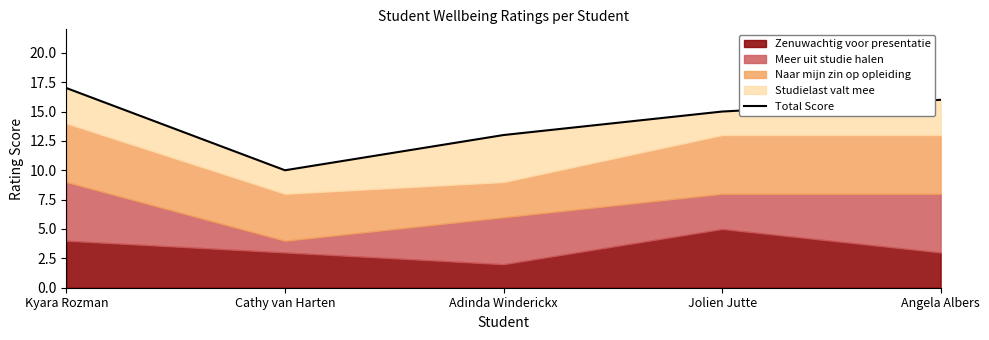

Reading left to right, list all the values displayed in this chart.

Kyara Rozman=17	Cathy van Harten=10	Adinda Winderickx=13	Jolien Jutte=15	Angela Albers=16